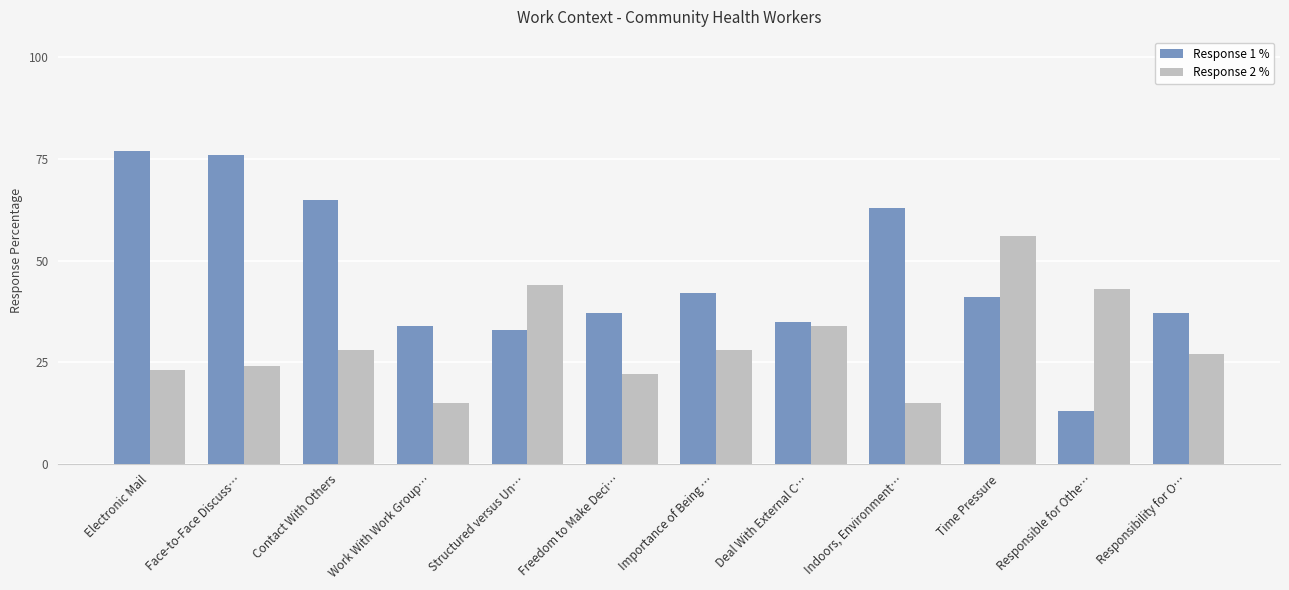

Are the bars grouped side by side (vs. stacked)?

Yes